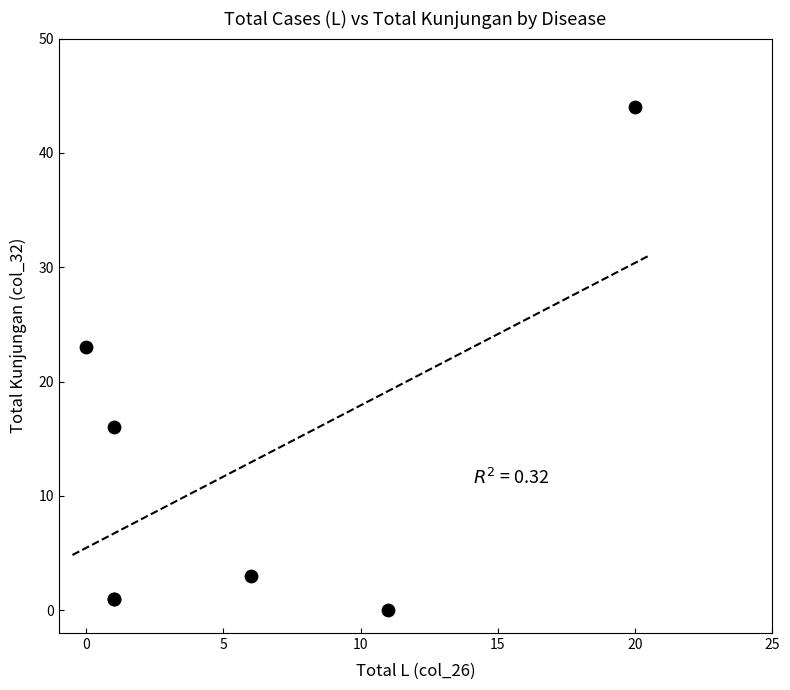

What Y value in the scatter plot is closest to 22?

23